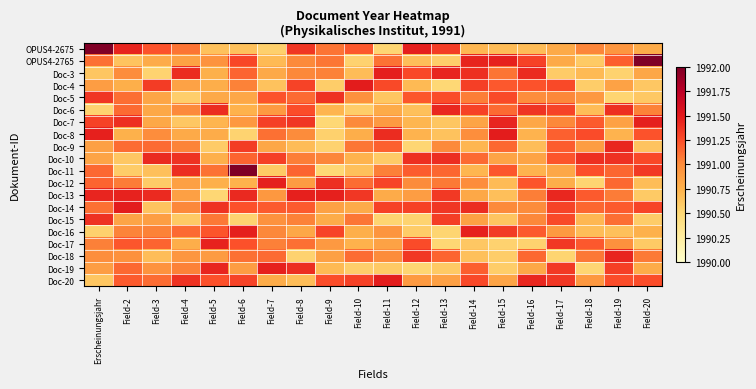

Reading left to right, what are all the values shown in this chart?

OPUS4-2675: Erscheinungsjahr=1992.0	Field-2=1991.5	Field-3=1991.2	Field-4=1991.1	Field-5=1990.7	Field-6=1990.7	Field-7=1990.6	Field-8=1991.4	Field-9=1991.1	Field-10=1991.2	Field-11=1990.5	Field-12=1991.5	Field-13=1991.3	Field-14=1990.7	Field-15=1990.7	Field-16=1990.7	Field-17=1990.8	Field-18=1991.0	Field-19=1990.9	Field-20=1990.8
OPUS4-2765: Erscheinungsjahr=1991.1	Field-2=1990.6	Field-3=1990.8	Field-4=1990.9	Field-5=1991.0	Field-6=1991.3	Field-7=1990.7	Field-8=1991.0	Field-9=1991.1	Field-10=1990.5	Field-11=1991.1	Field-12=1990.7	Field-13=1990.6	Field-14=1991.4	Field-15=1991.5	Field-16=1991.3	Field-17=1990.8	Field-18=1990.6	Field-19=1991.2	Field-20=1992.0
Doc-3: Erscheinungsjahr=1990.6	Field-2=1991.0	Field-3=1990.5	Field-4=1991.4	Field-5=1990.8	Field-6=1991.2	Field-7=1990.8	Field-8=1991.0	Field-9=1991.0	Field-10=1990.7	Field-11=1991.5	Field-12=1991.3	Field-13=1991.4	Field-14=1991.4	Field-15=1991.1	Field-16=1991.4	Field-17=1990.6	Field-18=1990.7	Field-19=1990.5	Field-20=1990.8
Doc-4: Erscheinungsjahr=1990.9	Field-2=1990.8	Field-3=1991.3	Field-4=1990.9	Field-5=1990.8	Field-6=1991.0	Field-7=1990.6	Field-8=1991.3	Field-9=1990.6	Field-10=1991.5	Field-11=1991.3	Field-12=1990.7	Field-13=1990.5	Field-14=1991.3	Field-15=1991.2	Field-16=1991.2	Field-17=1991.3	Field-18=1990.6	Field-19=1990.9	Field-20=1990.6
Doc-5: Erscheinungsjahr=1991.4	Field-2=1991.1	Field-3=1990.8	Field-4=1990.6	Field-5=1990.8	Field-6=1990.8	Field-7=1991.2	Field-8=1991.1	Field-9=1991.4	Field-10=1991.0	Field-11=1990.6	Field-12=1991.2	Field-13=1991.3	Field-14=1991.1	Field-15=1991.3	Field-16=1991.0	Field-17=1991.0	Field-18=1990.9	Field-19=1990.5	Field-20=1990.6
Doc-6: Erscheinungsjahr=1990.5	Field-2=1991.1	Field-3=1990.8	Field-4=1991.0	Field-5=1991.4	Field-6=1990.7	Field-7=1990.9	Field-8=1991.3	Field-9=1990.7	Field-10=1990.6	Field-11=1990.8	Field-12=1990.7	Field-13=1991.4	Field-14=1991.3	Field-15=1991.1	Field-16=1991.4	Field-17=1991.3	Field-18=1990.7	Field-19=1991.4	Field-20=1991.0
Doc-7: Erscheinungsjahr=1991.3	Field-2=1991.4	Field-3=1990.8	Field-4=1990.6	Field-5=1990.7	Field-6=1990.9	Field-7=1991.3	Field-8=1991.4	Field-9=1990.5	Field-10=1991.0	Field-11=1990.9	Field-12=1990.7	Field-13=1990.6	Field-14=1990.8	Field-15=1991.4	Field-16=1990.8	Field-17=1991.0	Field-18=1991.2	Field-19=1990.9	Field-20=1991.5
Doc-8: Erscheinungsjahr=1991.5	Field-2=1990.8	Field-3=1991.0	Field-4=1990.8	Field-5=1990.8	Field-6=1990.5	Field-7=1991.1	Field-8=1991.0	Field-9=1990.6	Field-10=1990.8	Field-11=1991.4	Field-12=1990.7	Field-13=1990.6	Field-14=1991.0	Field-15=1991.5	Field-16=1990.7	Field-17=1991.2	Field-18=1991.3	Field-19=1990.7	Field-20=1991.2
Doc-9: Erscheinungsjahr=1990.9	Field-2=1991.1	Field-3=1991.1	Field-4=1991.0	Field-5=1990.6	Field-6=1991.3	Field-7=1990.8	Field-8=1990.7	Field-9=1990.5	Field-10=1991.1	Field-11=1991.2	Field-12=1990.5	Field-13=1991.0	Field-14=1990.7	Field-15=1991.1	Field-16=1990.7	Field-17=1991.2	Field-18=1990.9	Field-19=1991.4	Field-20=1990.6
Doc-10: Erscheinungsjahr=1990.8	Field-2=1990.6	Field-3=1991.4	Field-4=1991.4	Field-5=1990.8	Field-6=1991.2	Field-7=1991.3	Field-8=1991.1	Field-9=1991.0	Field-10=1990.7	Field-11=1990.6	Field-12=1991.4	Field-13=1991.4	Field-14=1991.1	Field-15=1990.8	Field-16=1990.8	Field-17=1991.2	Field-18=1991.4	Field-19=1991.4	Field-20=1991.3
Doc-11: Erscheinungsjahr=1991.1	Field-2=1990.6	Field-3=1990.7	Field-4=1991.4	Field-5=1991.1	Field-6=1992.0	Field-7=1990.6	Field-8=1991.2	Field-9=1990.5	Field-10=1990.7	Field-11=1991.0	Field-12=1991.2	Field-13=1991.2	Field-14=1990.7	Field-15=1991.2	Field-16=1990.7	Field-17=1990.8	Field-18=1991.2	Field-19=1991.1	Field-20=1991.3
Doc-12: Erscheinungsjahr=1991.2	Field-2=1991.1	Field-3=1990.6	Field-4=1990.9	Field-5=1990.8	Field-6=1990.7	Field-7=1991.5	Field-8=1990.9	Field-9=1991.4	Field-10=1991.1	Field-11=1991.3	Field-12=1991.0	Field-13=1991.1	Field-14=1991.0	Field-15=1990.7	Field-16=1991.2	Field-17=1990.8	Field-18=1990.5	Field-19=1991.1	Field-20=1990.7
Doc-13: Erscheinungsjahr=1991.4	Field-2=1991.5	Field-3=1991.4	Field-4=1990.9	Field-5=1990.5	Field-6=1991.4	Field-7=1990.9	Field-8=1991.5	Field-9=1991.5	Field-10=1991.4	Field-11=1990.8	Field-12=1990.9	Field-13=1991.4	Field-14=1990.8	Field-15=1990.7	Field-16=1991.1	Field-17=1991.4	Field-18=1991.2	Field-19=1991.1	Field-20=1990.6
Doc-14: Erscheinungsjahr=1991.1	Field-2=1991.5	Field-3=1990.6	Field-4=1991.0	Field-5=1991.4	Field-6=1991.2	Field-7=1991.2	Field-8=1991.2	Field-9=1990.9	Field-10=1990.8	Field-11=1991.3	Field-12=1991.3	Field-13=1991.4	Field-14=1991.4	Field-15=1991.0	Field-16=1991.0	Field-17=1991.3	Field-18=1991.1	Field-19=1991.2	Field-20=1991.3
Doc-15: Erscheinungsjahr=1991.4	Field-2=1990.8	Field-3=1990.9	Field-4=1990.6	Field-5=1991.1	Field-6=1990.5	Field-7=1991.0	Field-8=1991.0	Field-9=1990.8	Field-10=1991.1	Field-11=1990.5	Field-12=1990.5	Field-13=1991.3	Field-14=1990.9	Field-15=1990.6	Field-16=1991.0	Field-17=1991.3	Field-18=1990.7	Field-19=1991.1	Field-20=1990.6
Doc-16: Erscheinungsjahr=1990.6	Field-2=1991.0	Field-3=1991.0	Field-4=1991.1	Field-5=1991.2	Field-6=1991.5	Field-7=1991.0	Field-8=1990.8	Field-9=1991.3	Field-10=1990.8	Field-11=1990.9	Field-12=1990.6	Field-13=1990.5	Field-14=1991.5	Field-15=1991.3	Field-16=1991.2	Field-17=1990.9	Field-18=1990.7	Field-19=1990.7	Field-20=1990.8
Doc-17: Erscheinungsjahr=1991.0	Field-2=1991.2	Field-3=1991.2	Field-4=1990.8	Field-5=1991.5	Field-6=1991.2	Field-7=1991.1	Field-8=1991.1	Field-9=1990.9	Field-10=1990.7	Field-11=1990.9	Field-12=1991.3	Field-13=1990.5	Field-14=1990.6	Field-15=1990.5	Field-16=1990.5	Field-17=1991.4	Field-18=1991.2	Field-19=1991.0	Field-20=1990.6
Doc-18: Erscheinungsjahr=1991.0	Field-2=1991.0	Field-3=1990.7	Field-4=1990.9	Field-5=1990.9	Field-6=1991.1	Field-7=1991.1	Field-8=1990.5	Field-9=1990.9	Field-10=1991.1	Field-11=1991.0	Field-12=1991.4	Field-13=1991.2	Field-14=1990.7	Field-15=1990.6	Field-16=1991.1	Field-17=1990.5	Field-18=1991.1	Field-19=1991.4	Field-20=1991.1
Doc-19: Erscheinungsjahr=1990.9	Field-2=1991.1	Field-3=1991.0	Field-4=1991.0	Field-5=1991.4	Field-6=1990.9	Field-7=1991.5	Field-8=1991.4	Field-9=1990.7	Field-10=1990.6	Field-11=1990.6	Field-12=1990.5	Field-13=1990.6	Field-14=1991.2	Field-15=1990.6	Field-16=1990.8	Field-17=1991.3	Field-18=1990.5	Field-19=1991.3	Field-20=1990.8
Doc-20: Erscheinungsjahr=1990.6	Field-2=1991.2	Field-3=1991.1	Field-4=1991.4	Field-5=1991.2	Field-6=1991.3	Field-7=1990.8	Field-8=1990.7	Field-9=1991.3	Field-10=1991.3	Field-11=1991.5	Field-12=1990.9	Field-13=1990.9	Field-14=1991.3	Field-15=1990.8	Field-16=1991.4	Field-17=1991.4	Field-18=1990.9	Field-19=1991.3	Field-20=1991.3